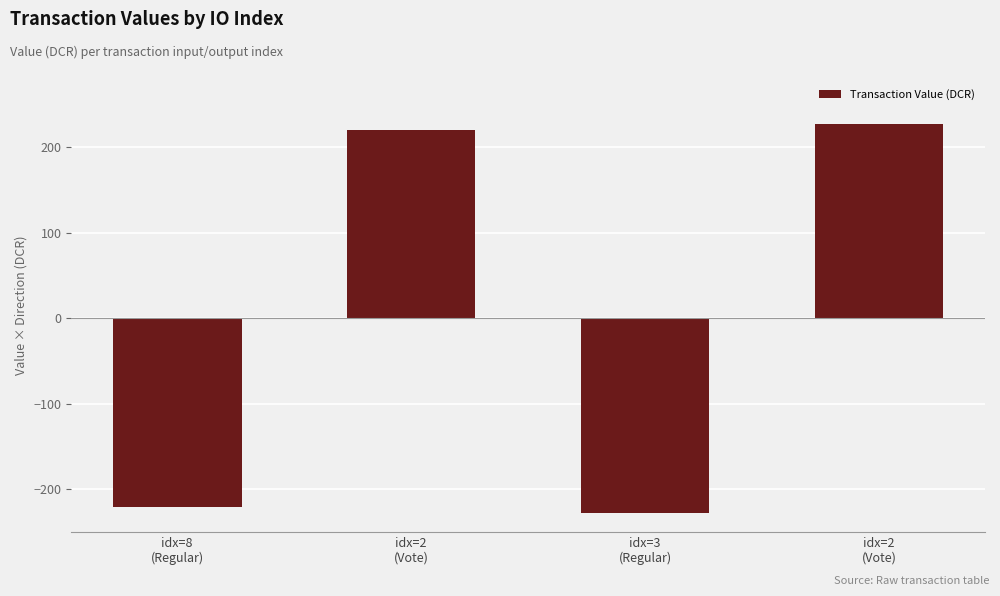

What is the minimum value shown in the chart?

-227.4